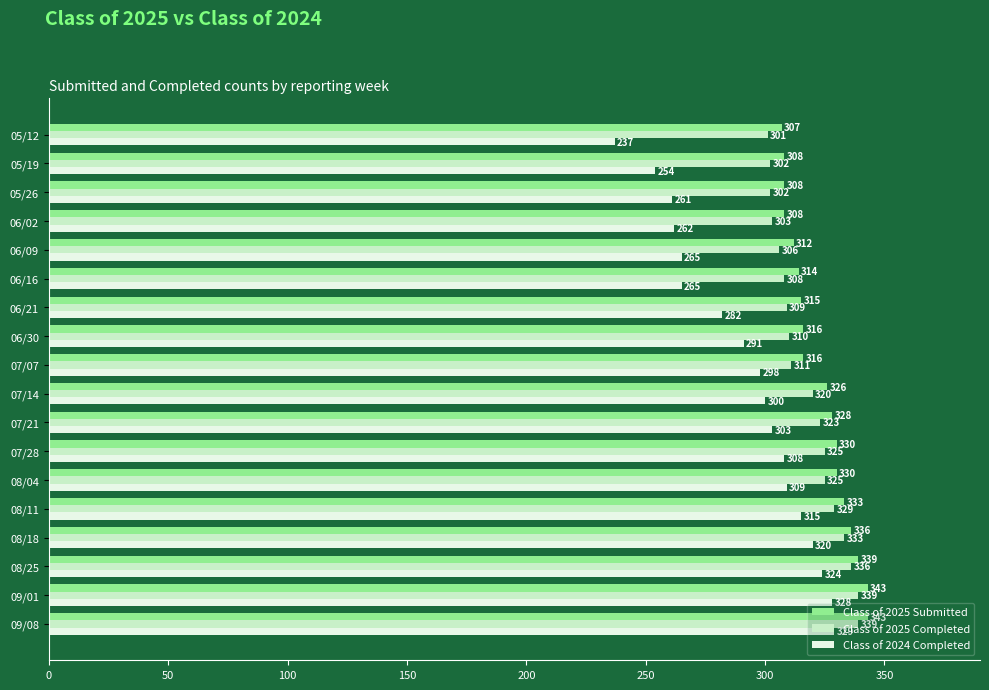

At how many categories does at least one series exceed 260?

18